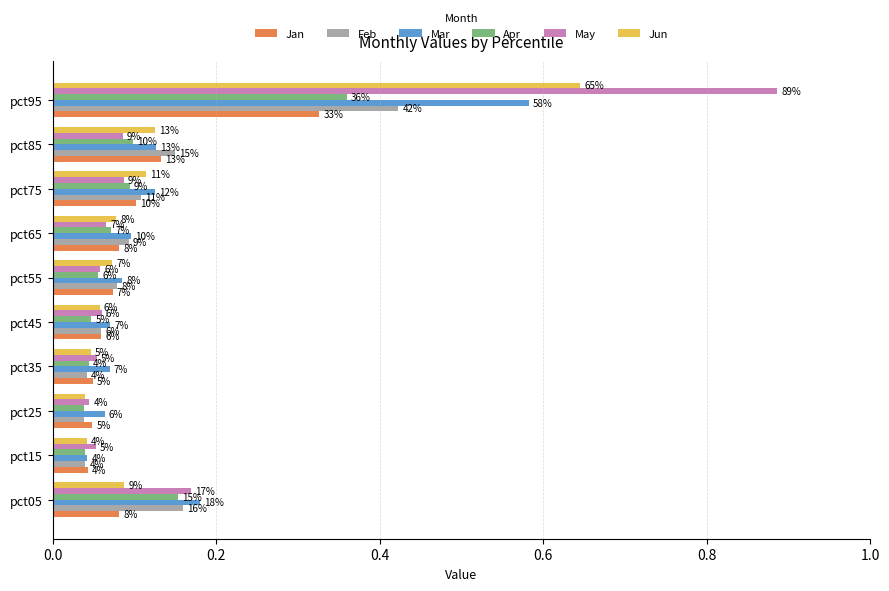

What are all the series names shown in the legend?

Jan, Feb, Mar, Apr, May, Jun